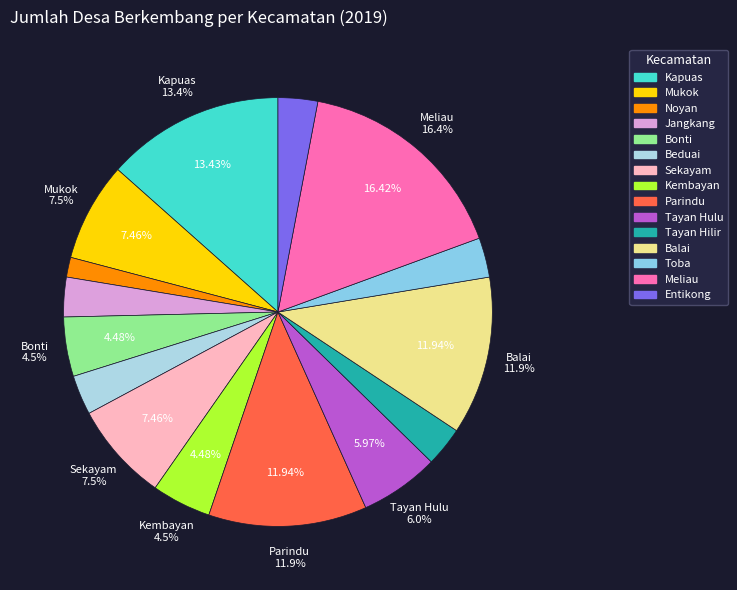

Does Tayan Hulu represent more than half of the total?

No